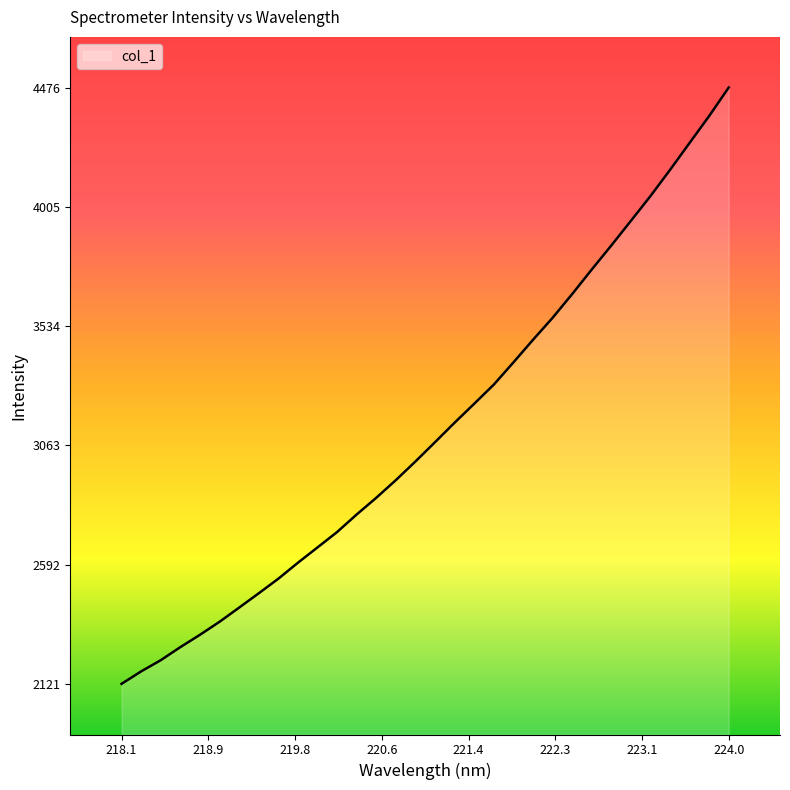

What is the sum of all values?

100184.1